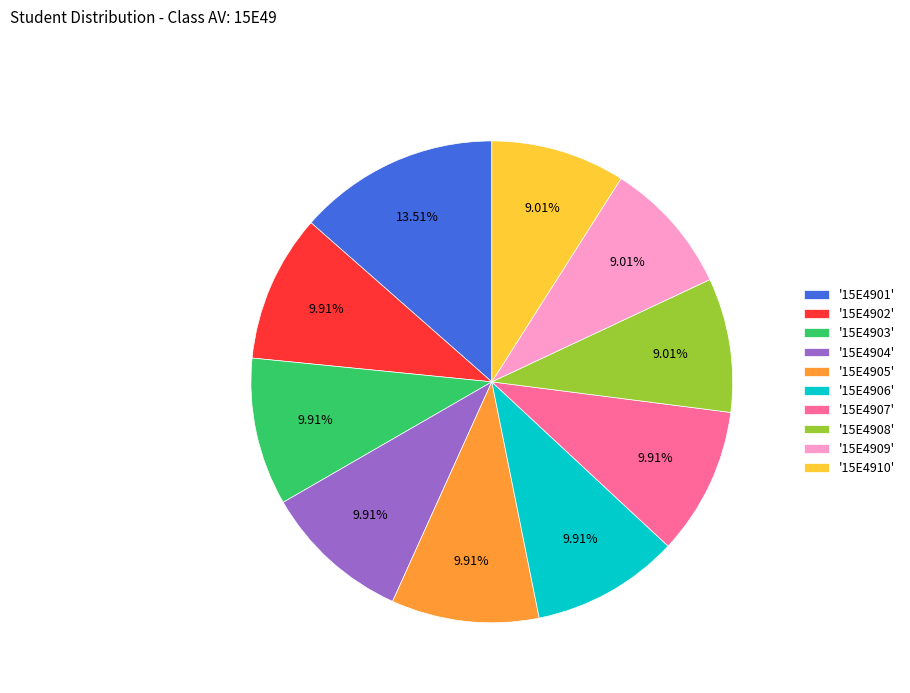

How many slices are in this pie chart?

10